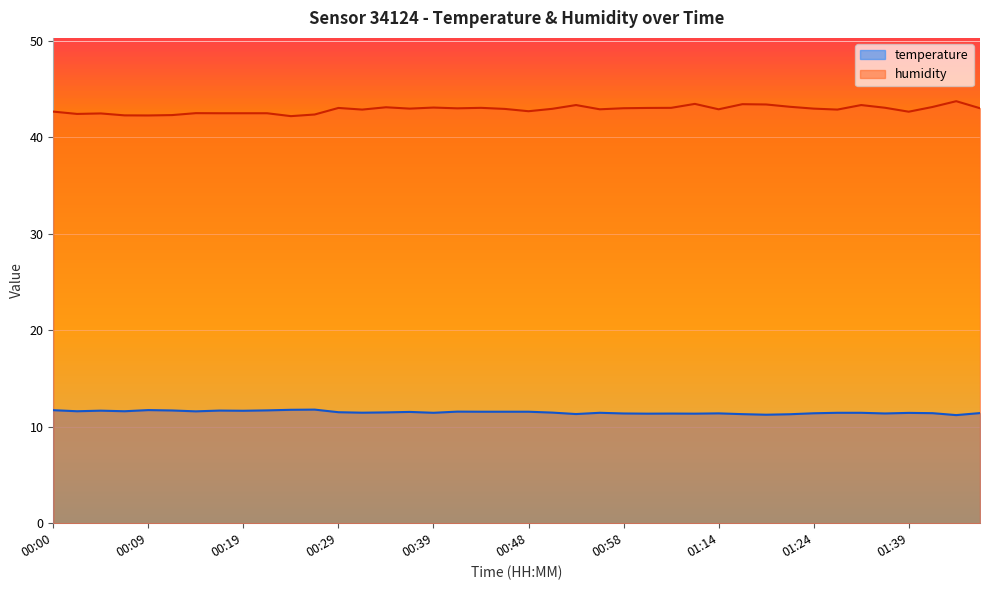

How many lines are shown in the chart?

2